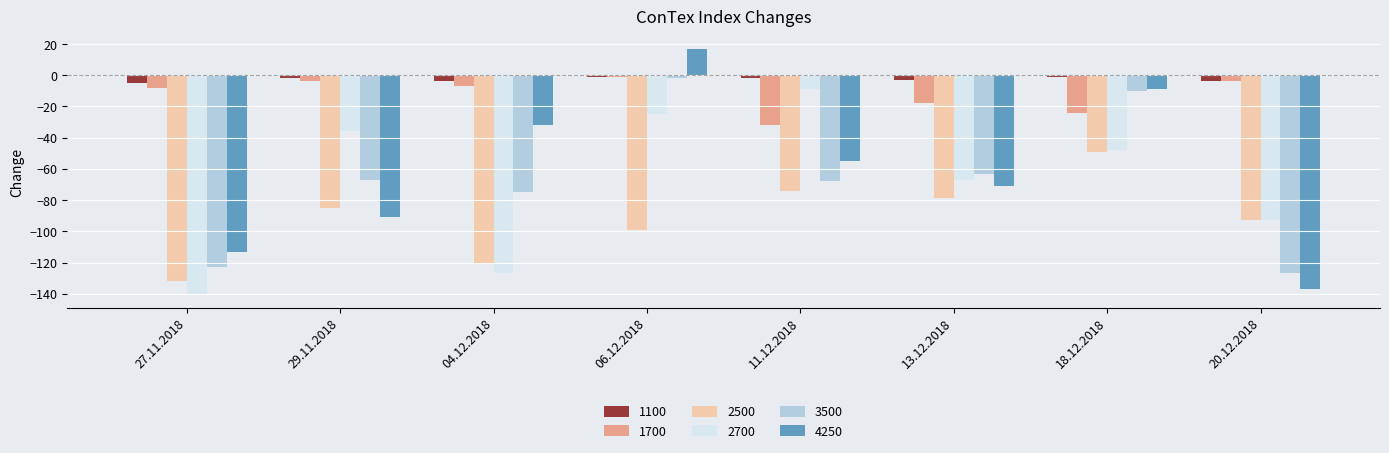

At which label does 2700 first exceed -48?

29.11.2018